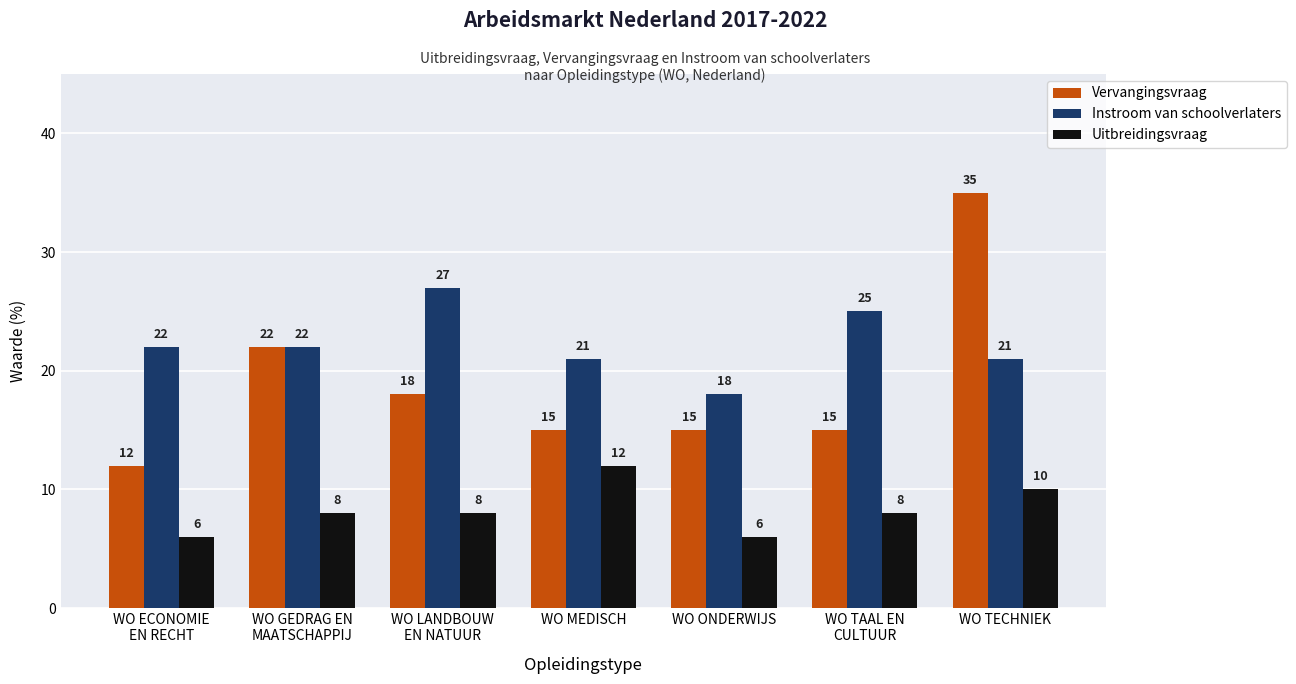

Does the chart contain any negative values?

No